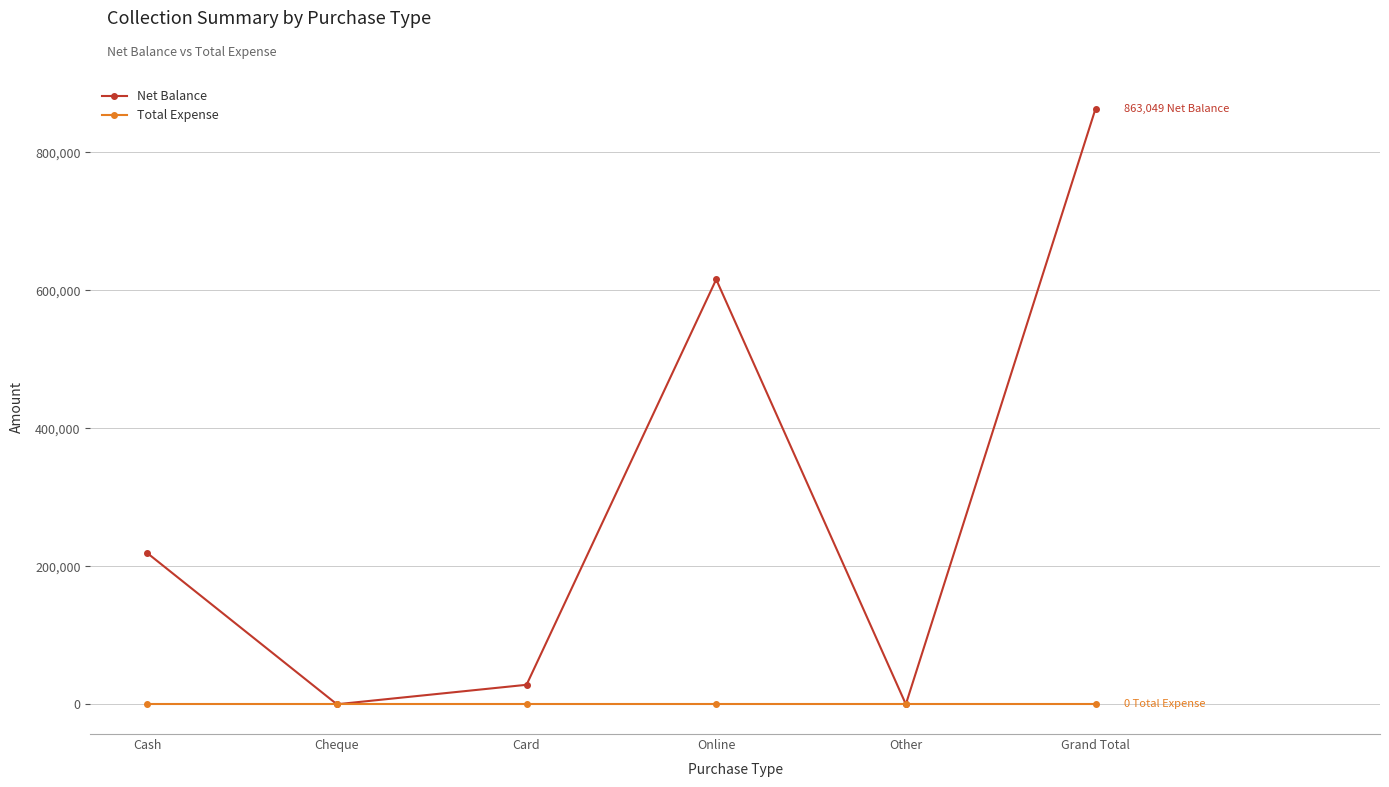

What is the label of the 3rd point from the right?

Online